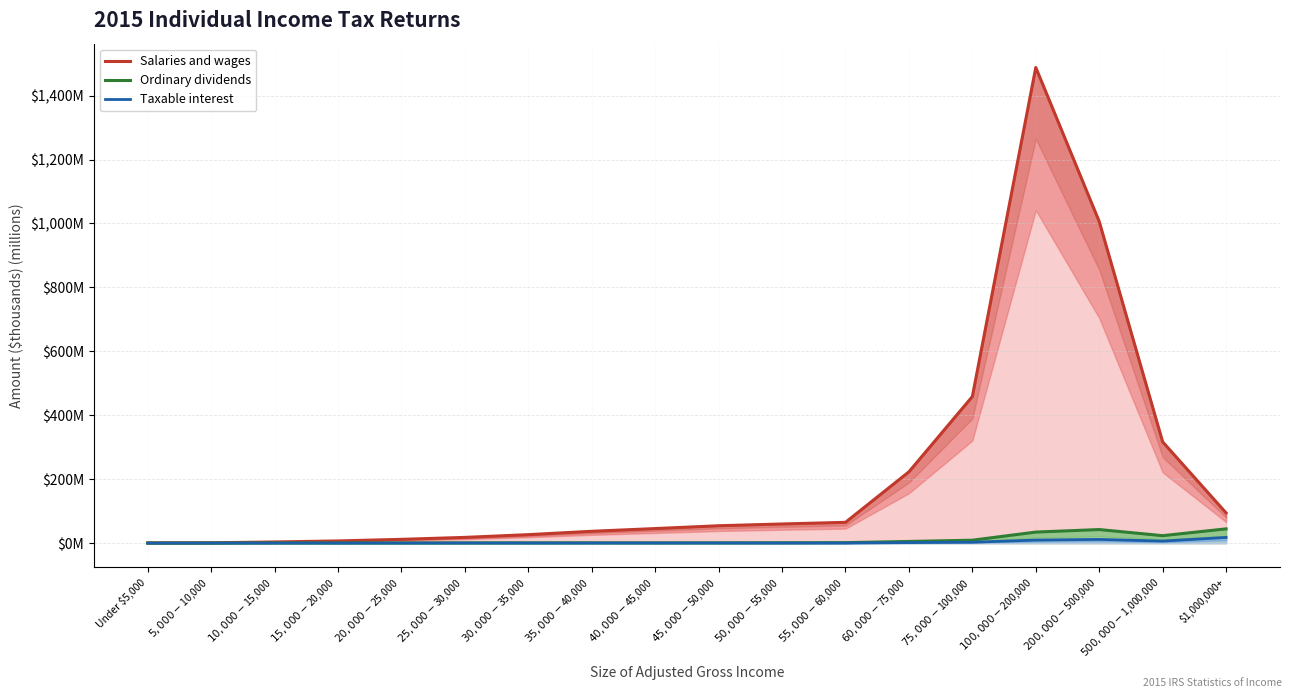

Is the value of Taxable interest at Under $5,000 greater than the value of Salaries and wages at $10,000-$15,000?

No